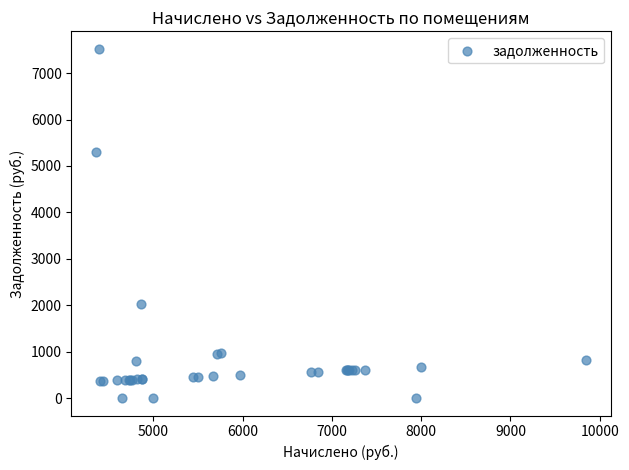

What Y value in the scatter plot is closest to 3762?

5296.2